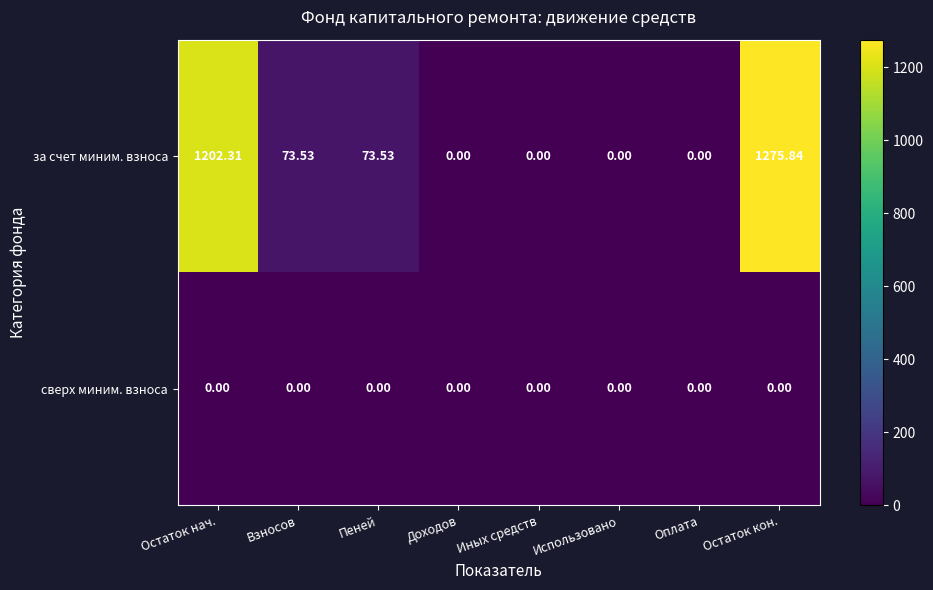

At which category is the sum across all series the highest?

Остаток кон.